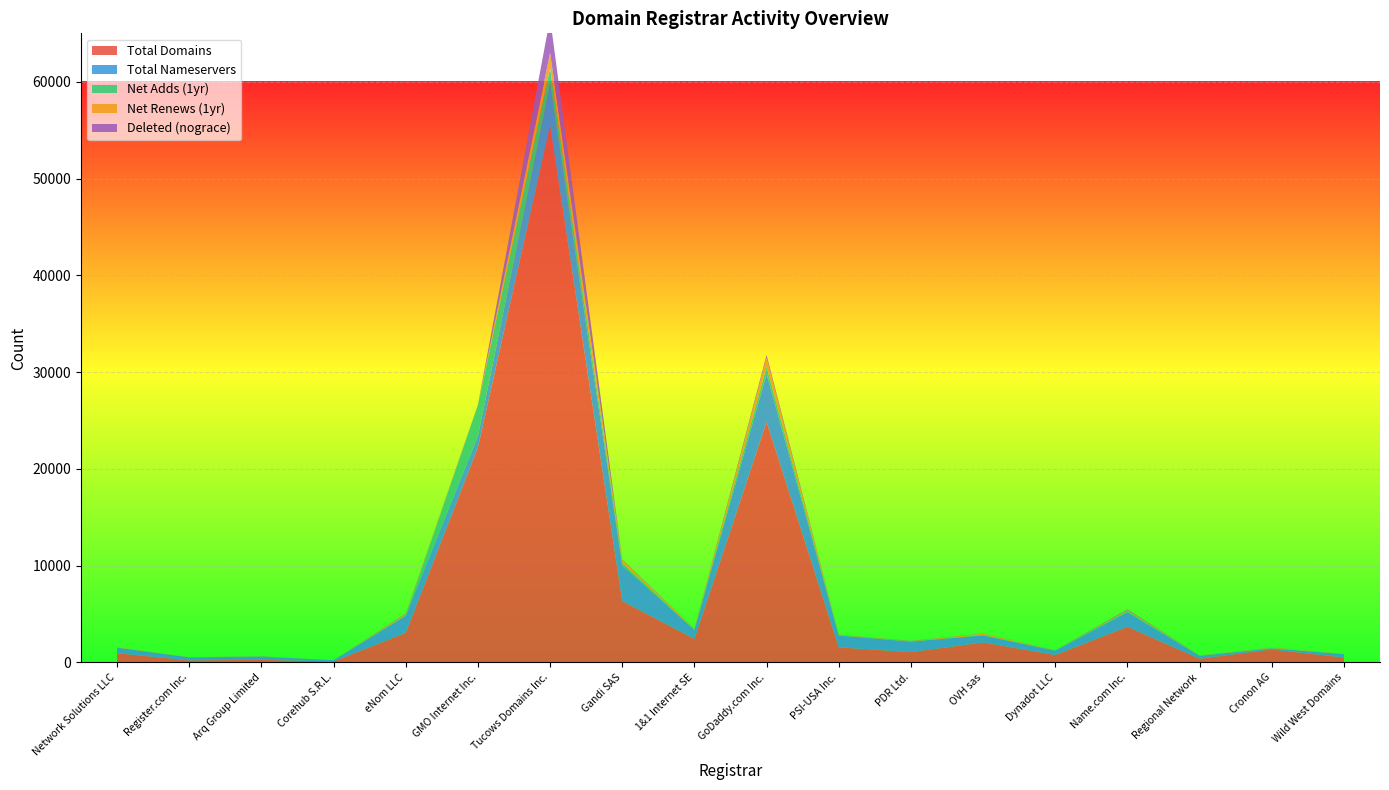

Reading left to right, what are all the values shown in this chart?

total-domains: 953	217	269	103	3061	22202	55485	6341	2431	24851	1559	1063	2070	767	3681	385	1340	510
total-nameservers: 567	310	337	126	1761	1182	4329	3683	933	4985	1217	1090	724	436	1503	295	106	343
net-adds-1-yr: 20	0	9	2	59	3196	1585	247	30	709	55	16	39	34	131	15	53	14
net-renews-1-yr: 40	14	14	1	119	41	1598	319	71	944	47	27	142	4	88	21	53	18
deleted-domains-nograce: 4	1	5	0	53	28	3576	50	21	276	5	26	13	14	74	9	8	3